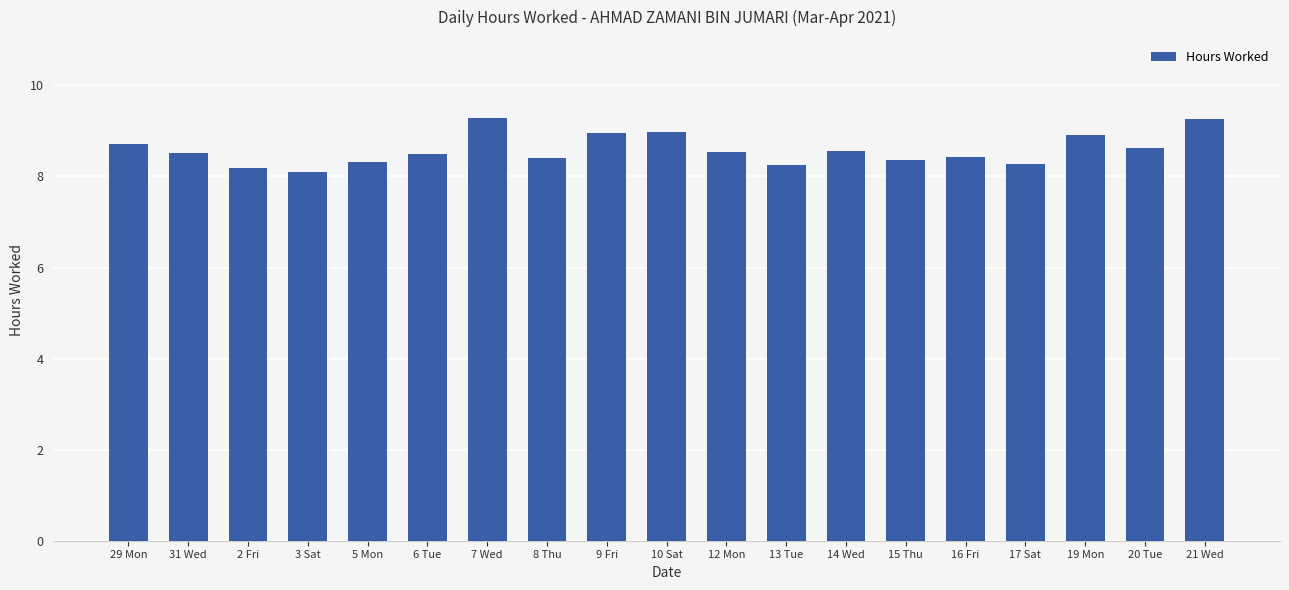

What is the label of the 8th bar from the right?

13 Tue